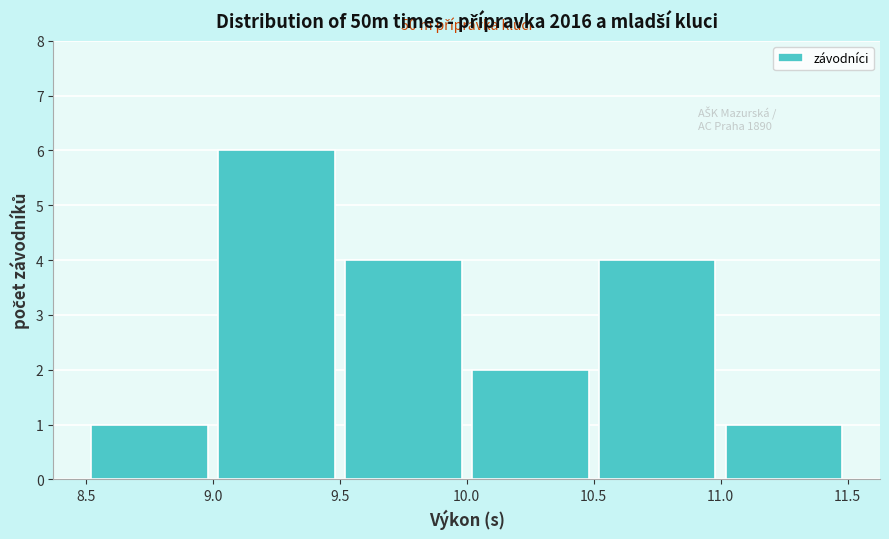

Over which range of the x-axis is the bar tallest?

9.0 to 9.5